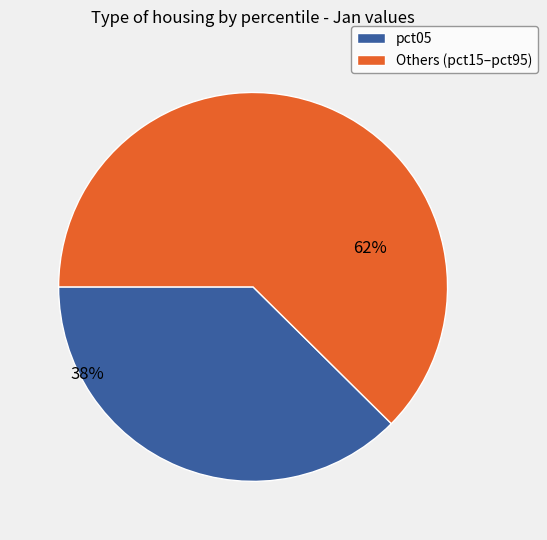

Is there a majority slice in this chart?

Yes